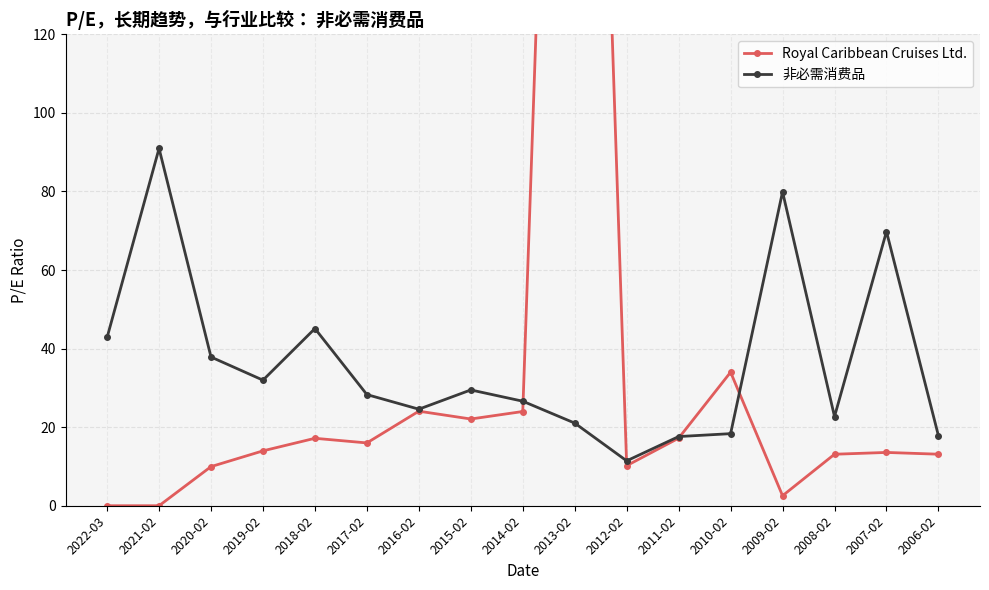

Is it true that Royal Caribbean Cruises Ltd. equals 22.1 at 2015-02?

True